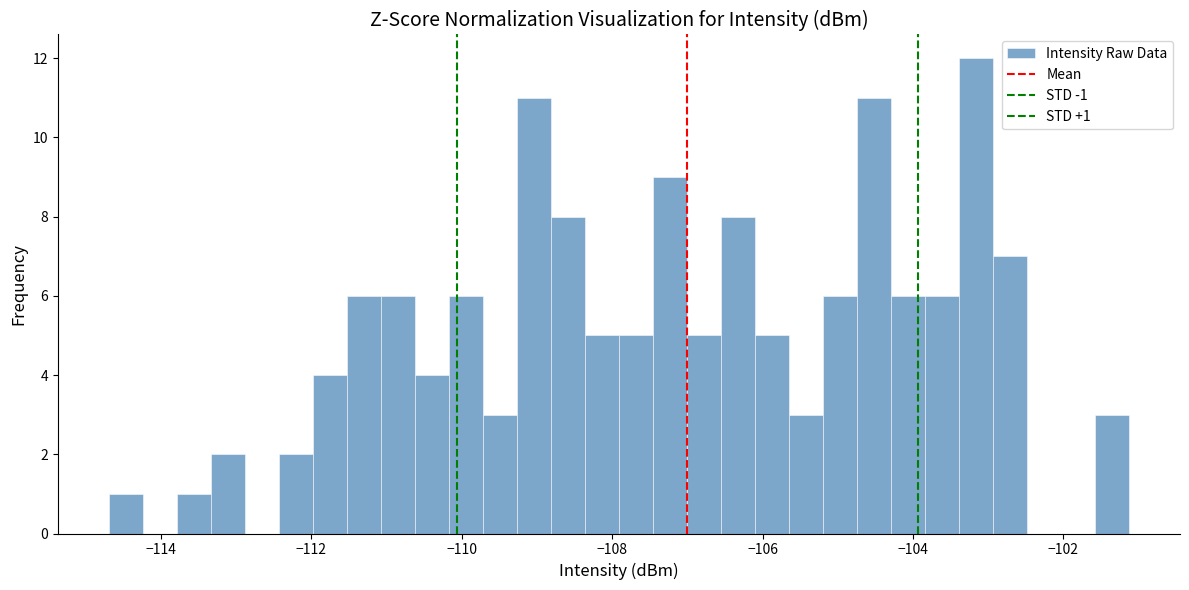

Read against the x-axis, roughly where is the centre of the tallest bar?

-103.2